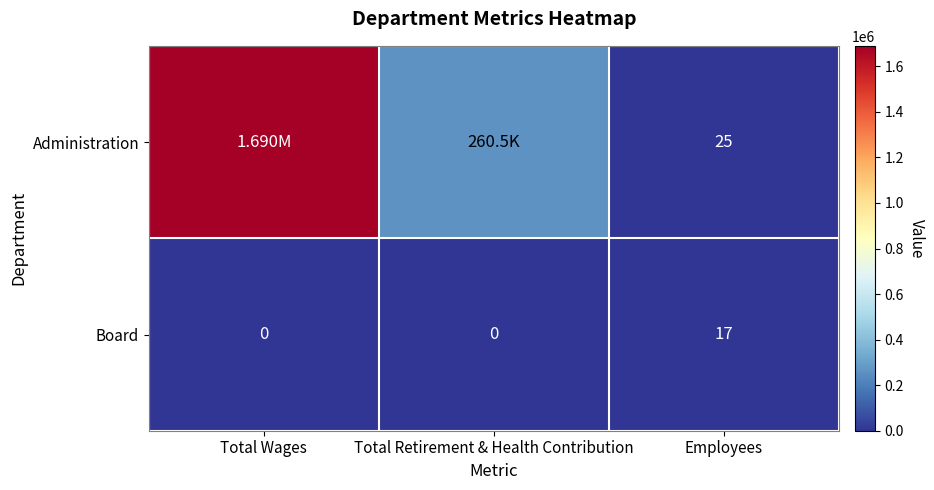

Which category has the lowest value across all series?

Total Wages